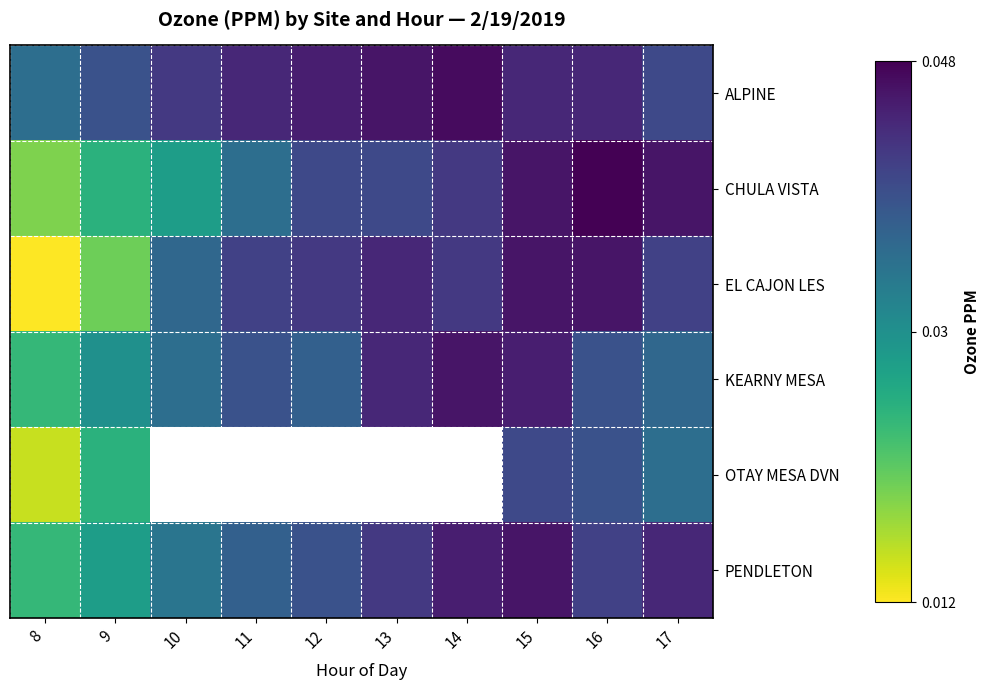

Is it true that PENDLETON equals 0.0 at 12?

False